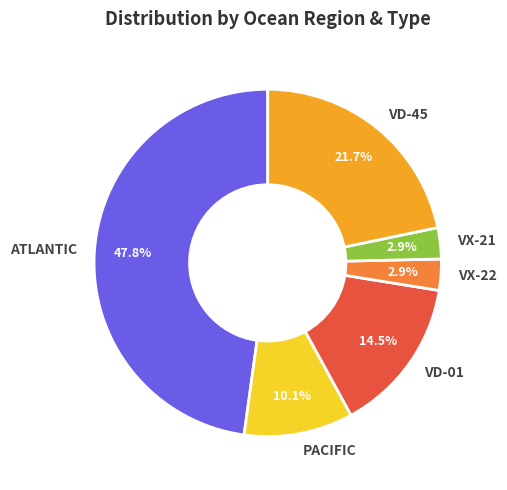

Which slice is the largest?

ATLANTIC